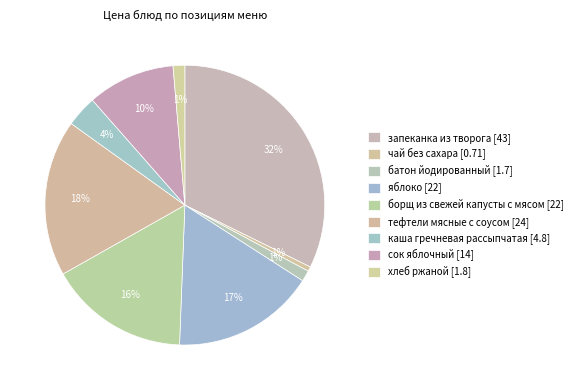

Does борщ из свежей капусты с мясом represent more than half of the total?

No